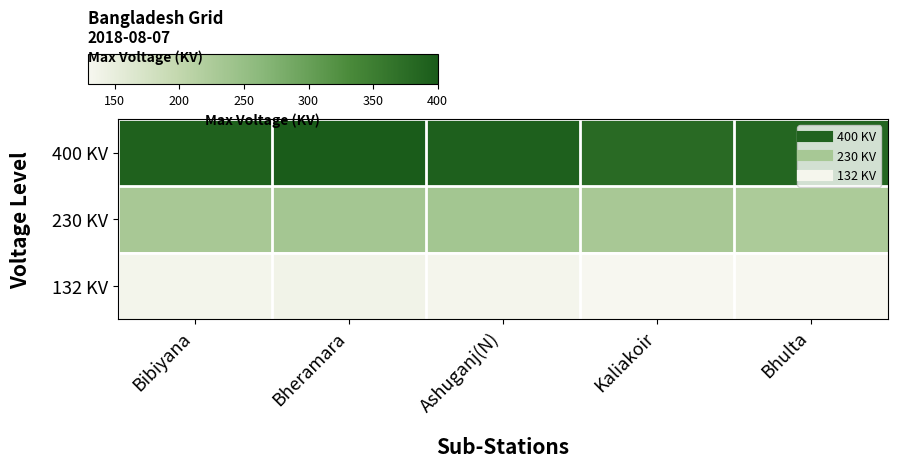

Which series has the widest spread of values?

400 KV